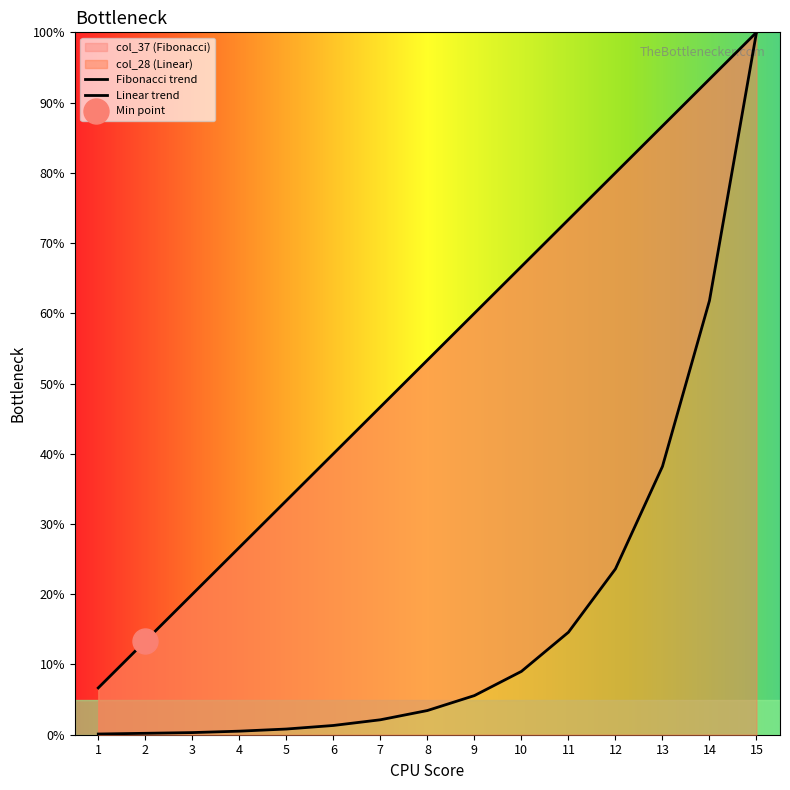

How many values in the Fibonacci trend series exceed 3?

8